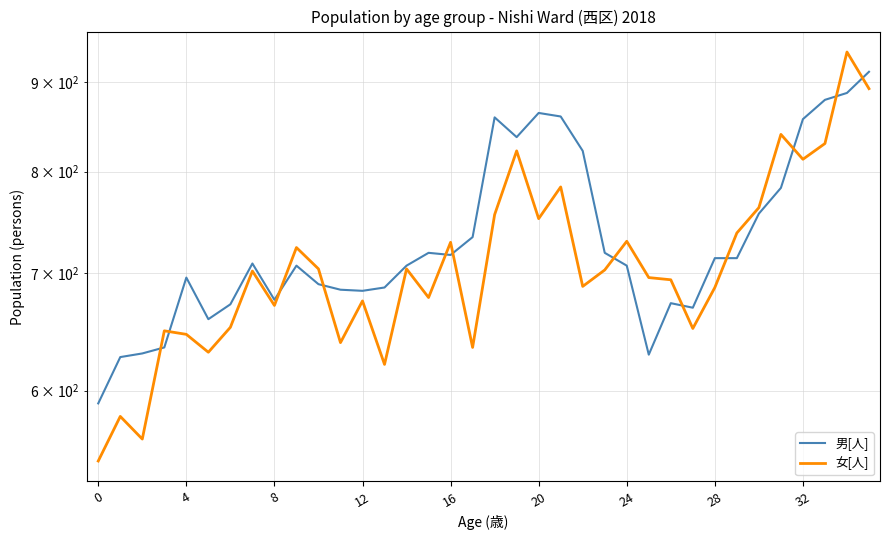

List the series in order of their peak value, highest first.

女[人], 男[人]